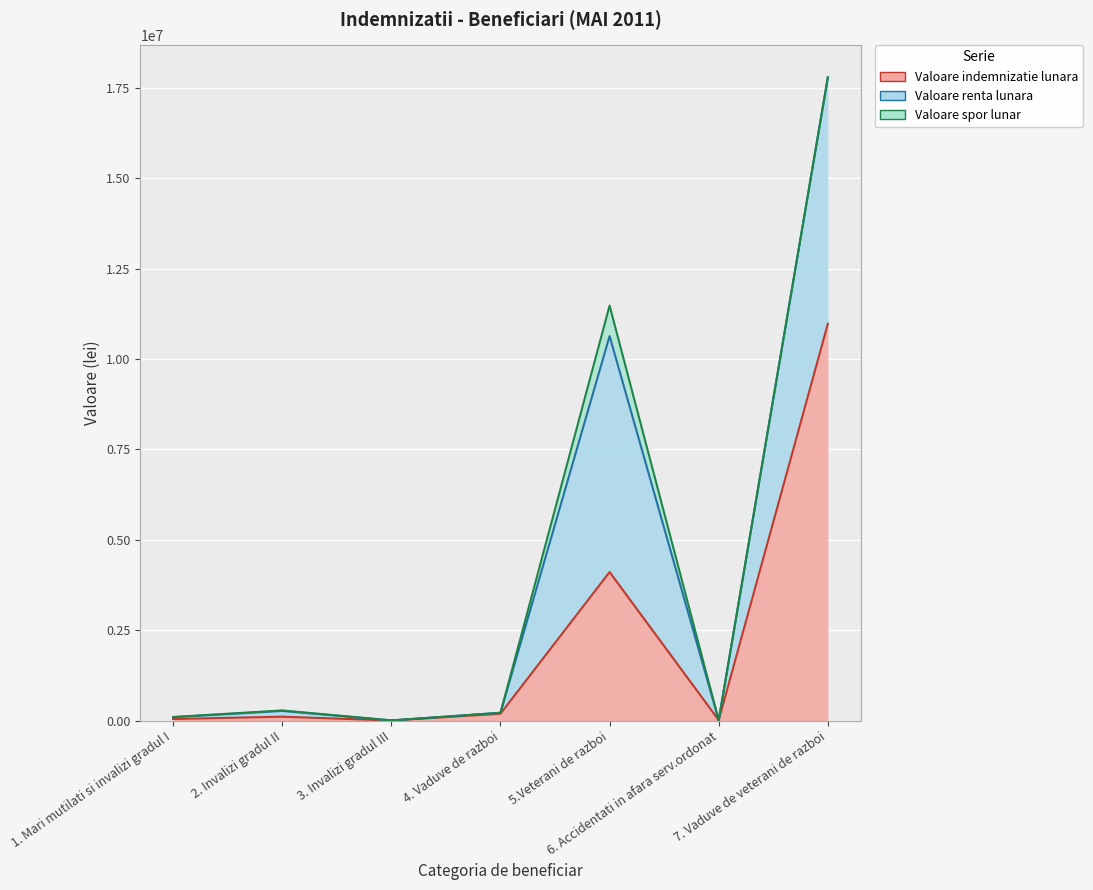

What is the highest value of the Valoare indemnizatie lunara series?

10975355